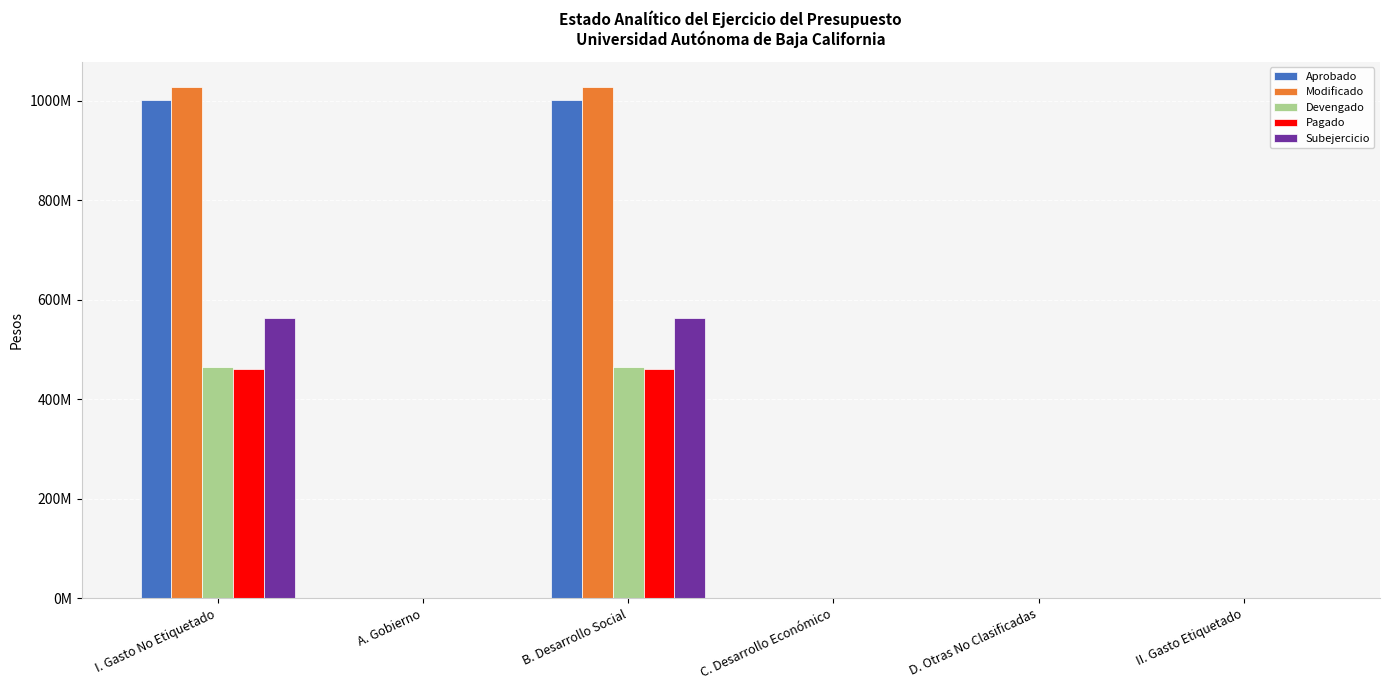

Reading right to left, list all the values displayed in this chart.

Aprobado: II. Gasto Etiquetado=0	D. Otras No Clasificadas=0	C. Desarrollo Económico=0	B. Desarrollo Social=1002563778	A. Gobierno=0	I. Gasto No Etiquetado=1002563778
Modificado: II. Gasto Etiquetado=0	D. Otras No Clasificadas=0	C. Desarrollo Económico=0	B. Desarrollo Social=1027274477	A. Gobierno=0	I. Gasto No Etiquetado=1027274477
Devengado: II. Gasto Etiquetado=0	D. Otras No Clasificadas=0	C. Desarrollo Económico=0	B. Desarrollo Social=464614055	A. Gobierno=0	I. Gasto No Etiquetado=464614055
Pagado: II. Gasto Etiquetado=0	D. Otras No Clasificadas=0	C. Desarrollo Económico=0	B. Desarrollo Social=461121144	A. Gobierno=0	I. Gasto No Etiquetado=461121144
Subejercicio: II. Gasto Etiquetado=0	D. Otras No Clasificadas=0	C. Desarrollo Económico=0	B. Desarrollo Social=562660422	A. Gobierno=0	I. Gasto No Etiquetado=562660422